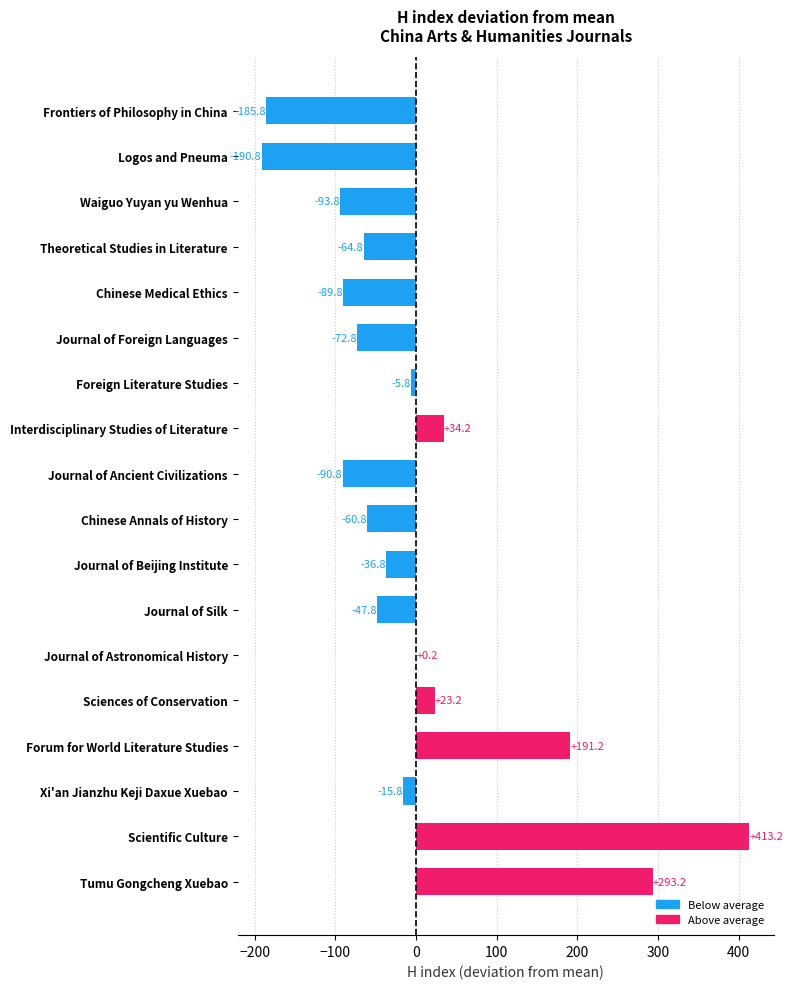

How many positive values are there?

6